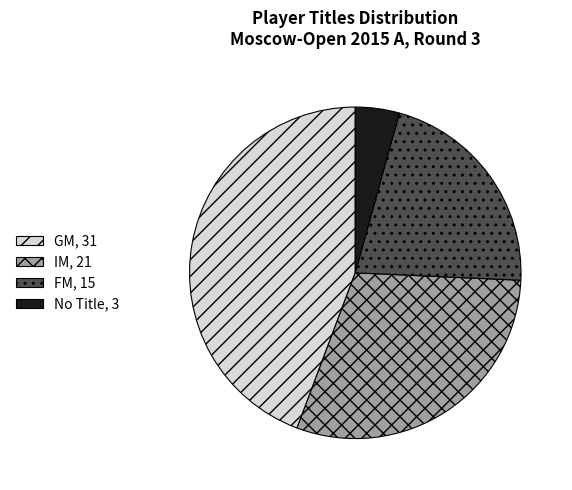

Is it true that IM, 21 is 24% of the pie?

False